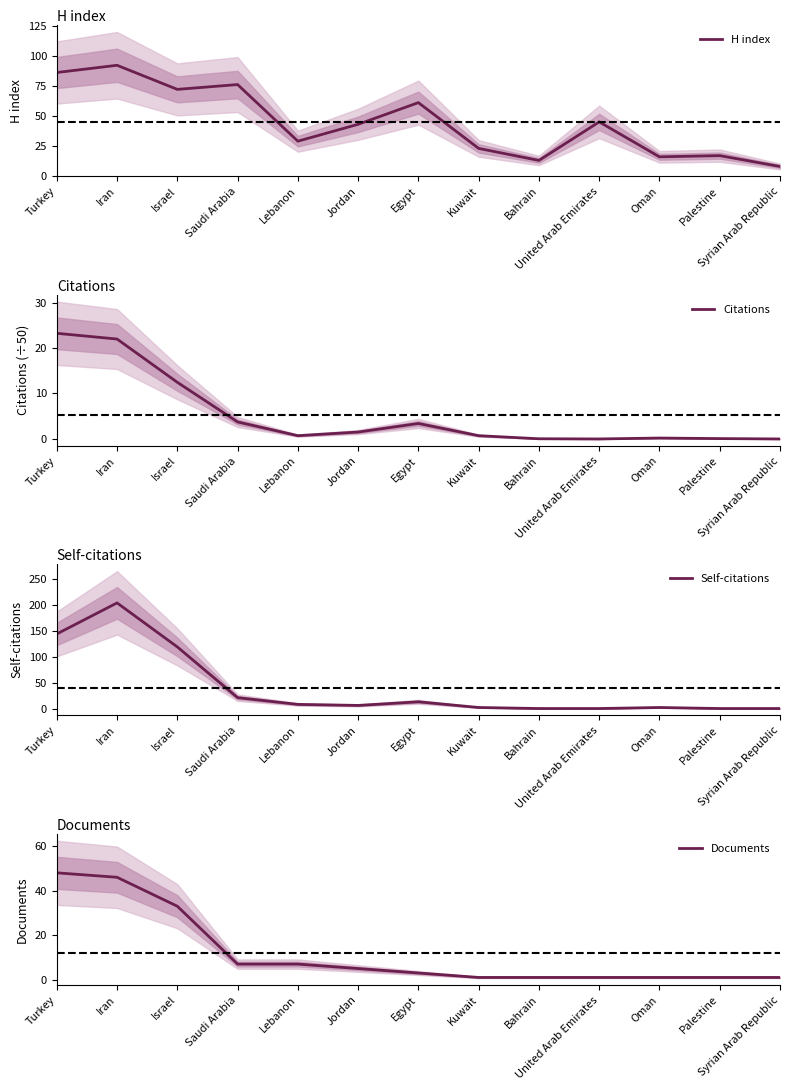

Is it true that H index equals 41.2 at Egypt?

False